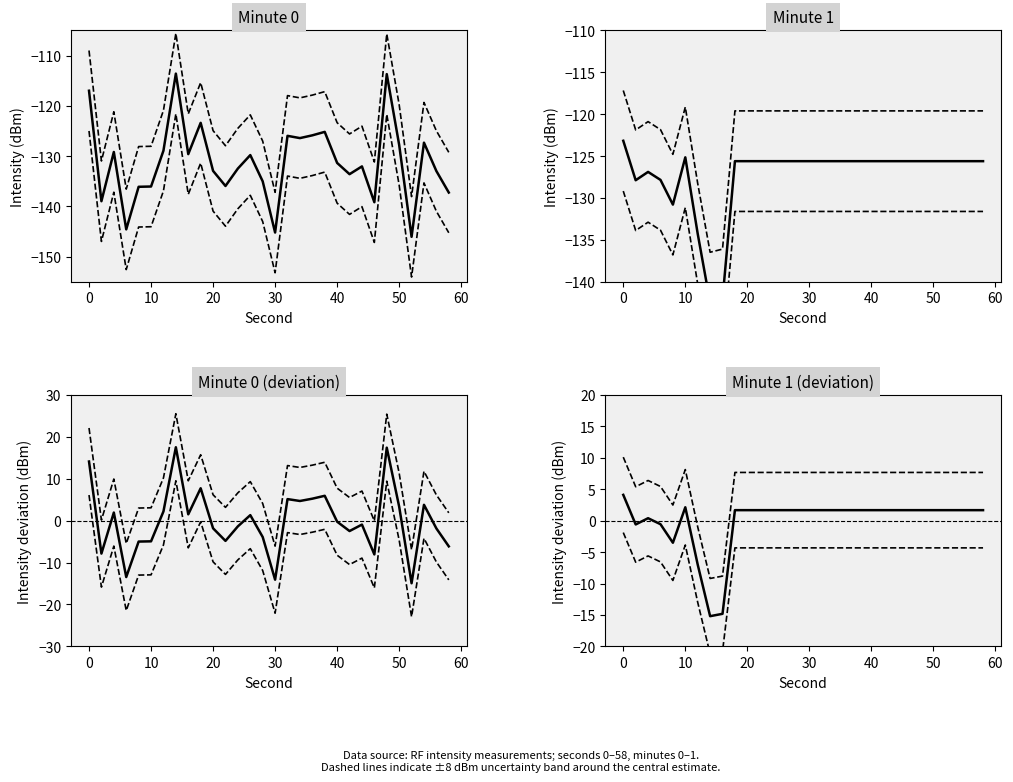

True or false: Intensity Minute 1 and Deviation Minute 1 cross at least once.

False